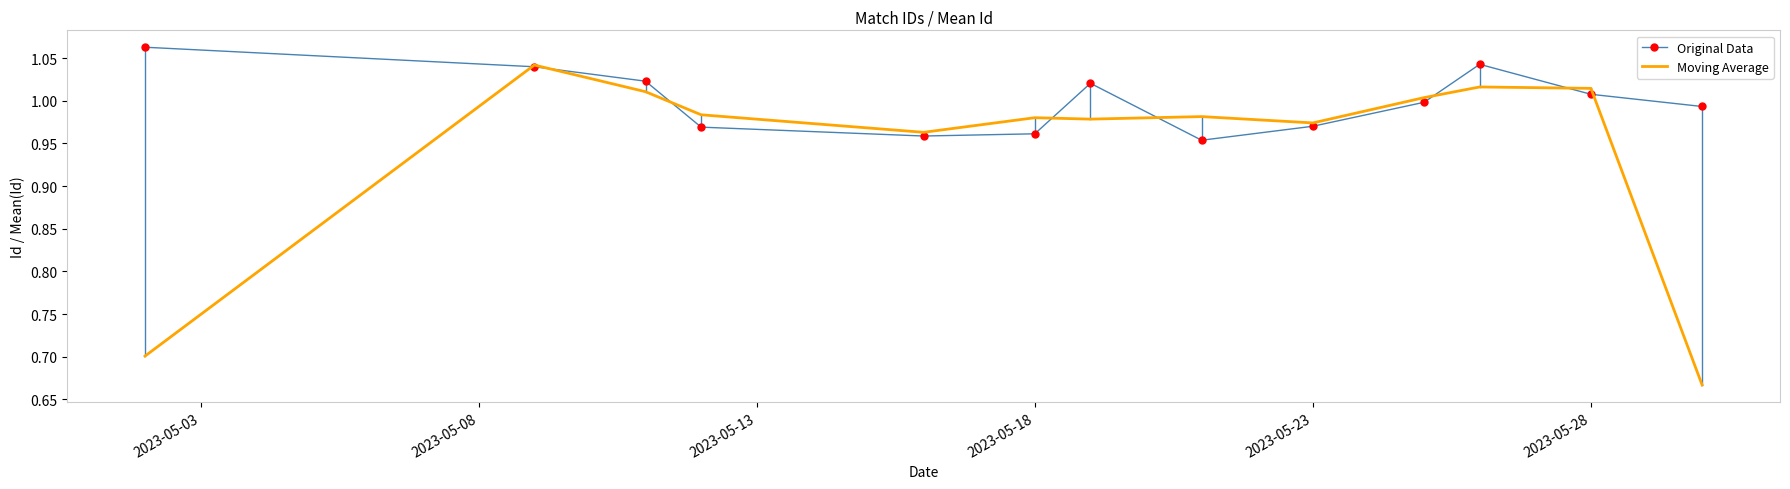

List the series in order of their peak value, highest first.

Original Data, Moving Average